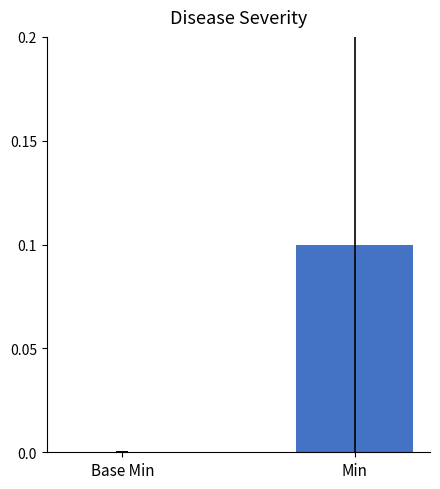

How many positive values are there?

1